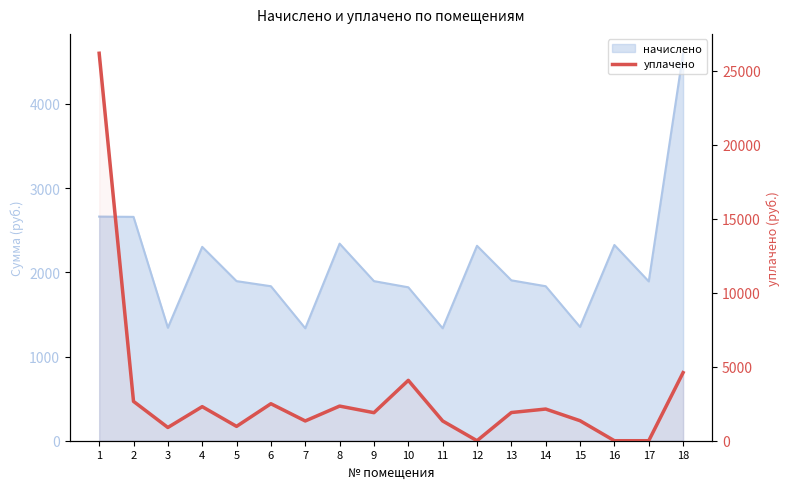

True or false: the data shows 1201.1 at 3.

False